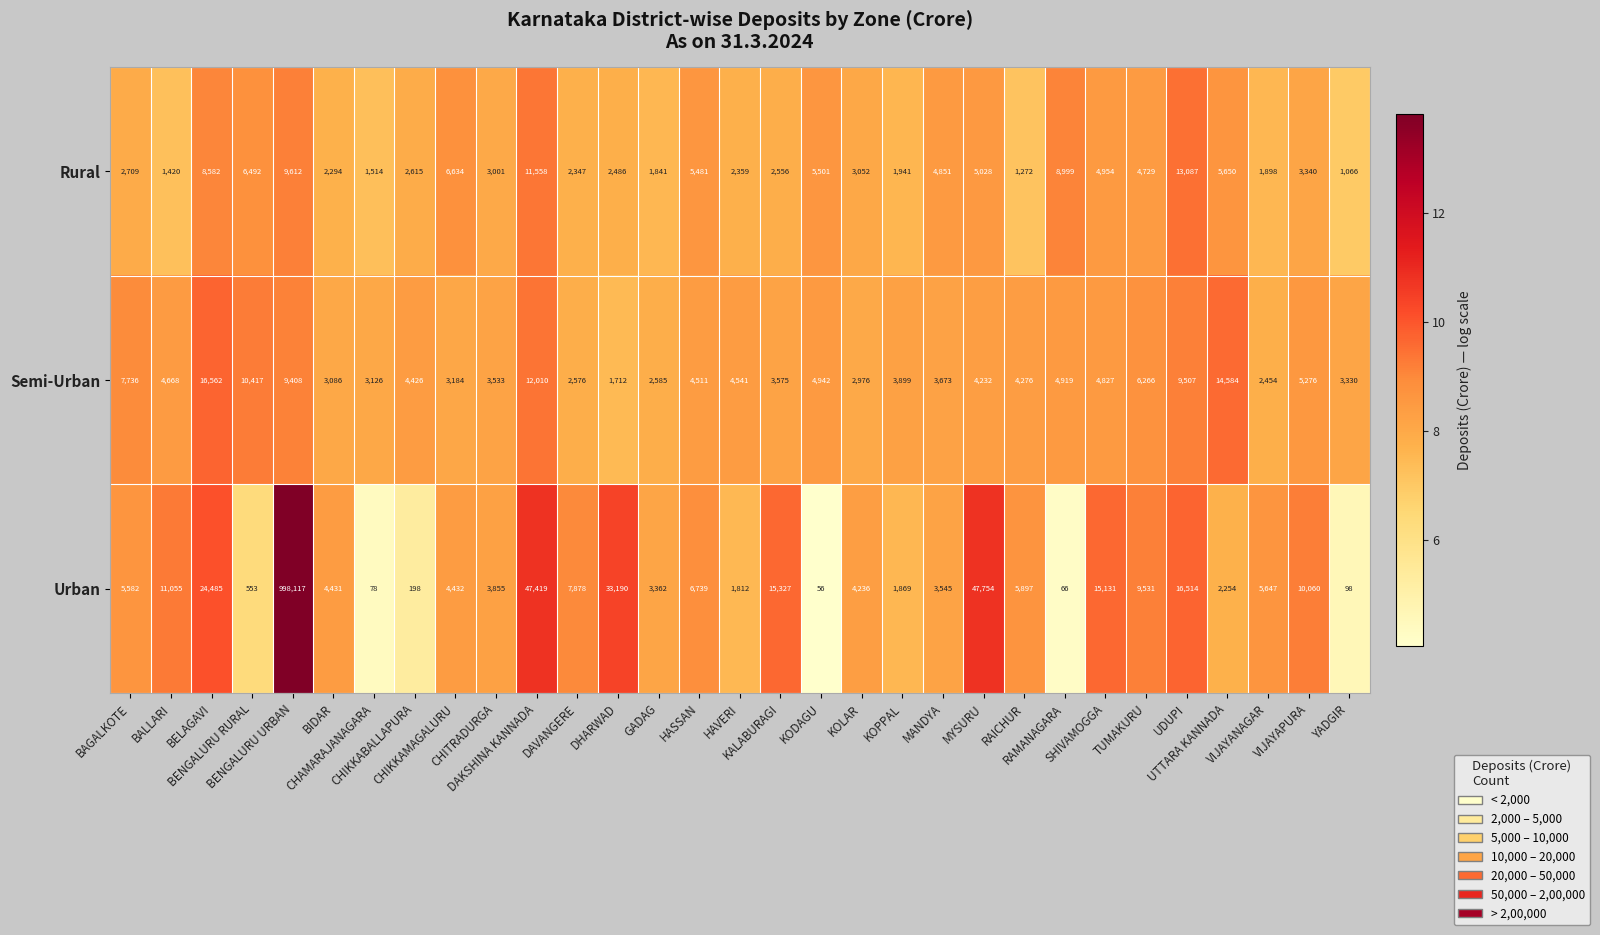

How many data points does each series have?

31